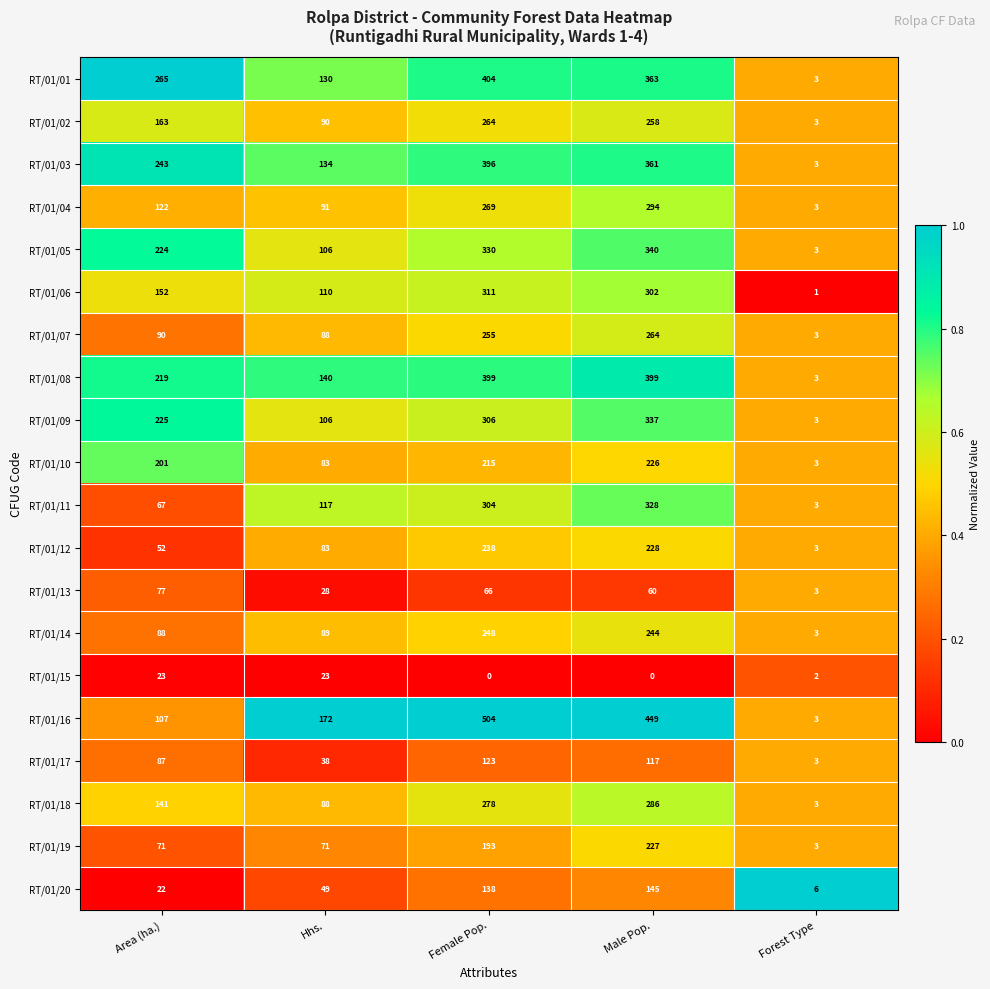

At how many categories does at least one series exceed 0?

5